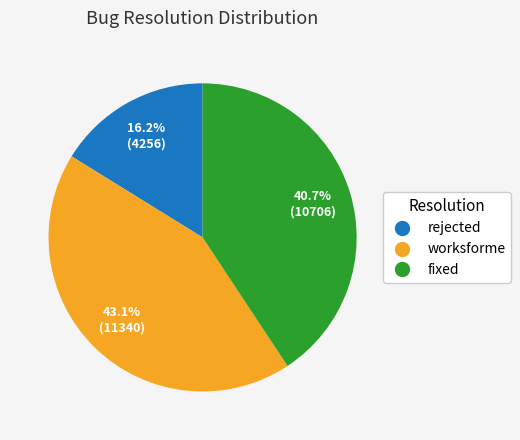

Is it true that worksforme is 43% of the pie?

True